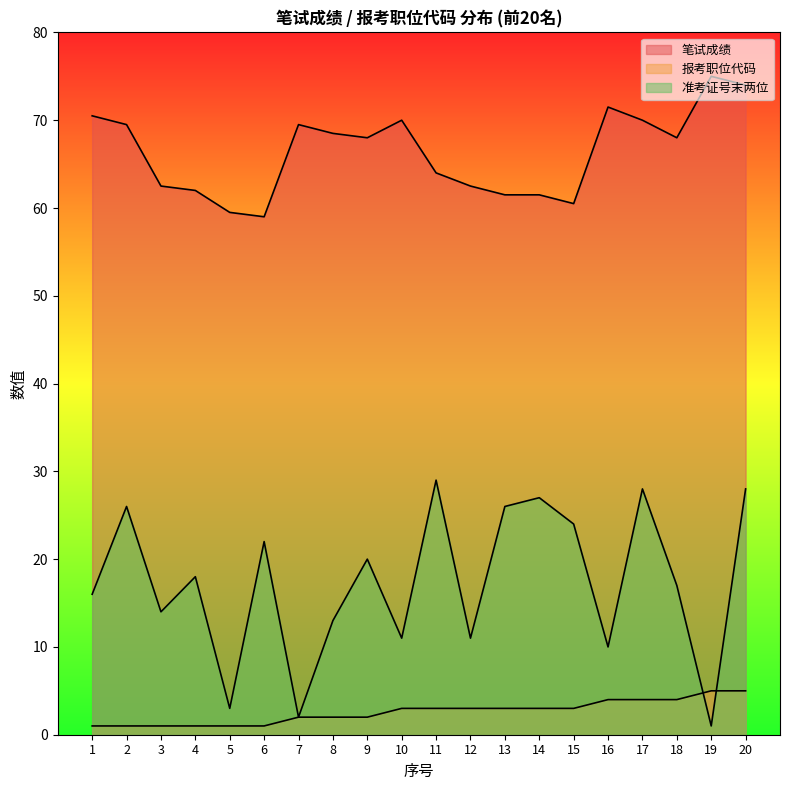

List the series in order of their overall mean, highest first.

笔试成绩, 准考证号末两位, 报考职位代码